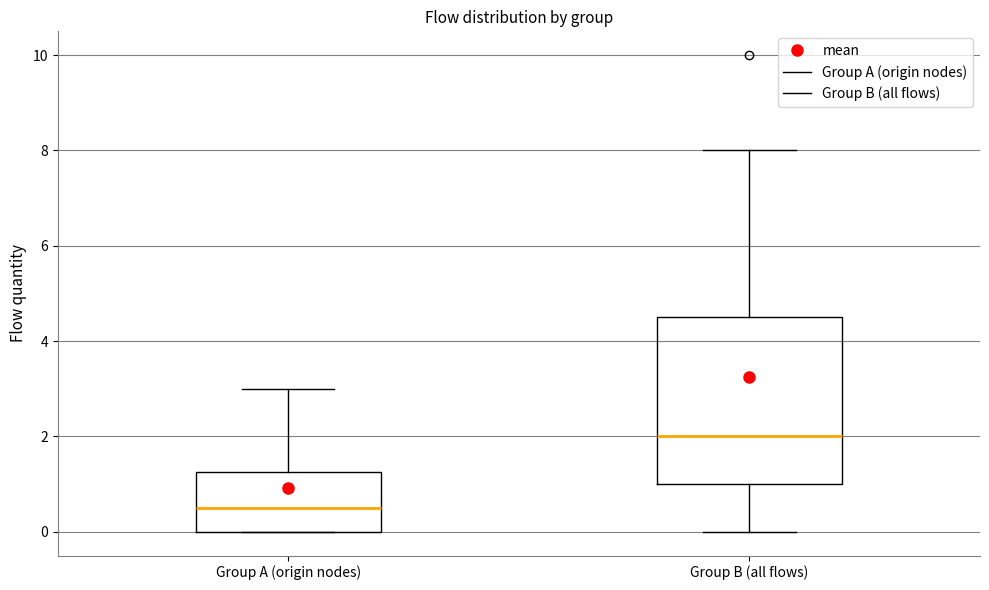

Where does the upper whisker of the box for Group A (origin nodes) end on the y-axis? The values are not printed on the chart, so give them approximately, as read against the axis.

3.0